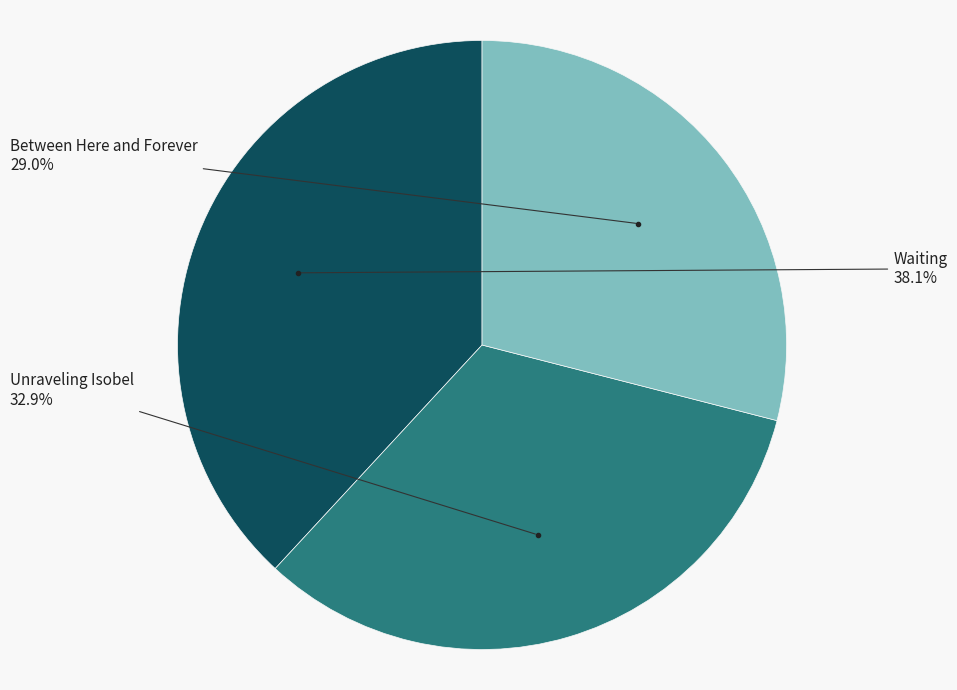

Is it true that Waiting is 32% of the pie?

False